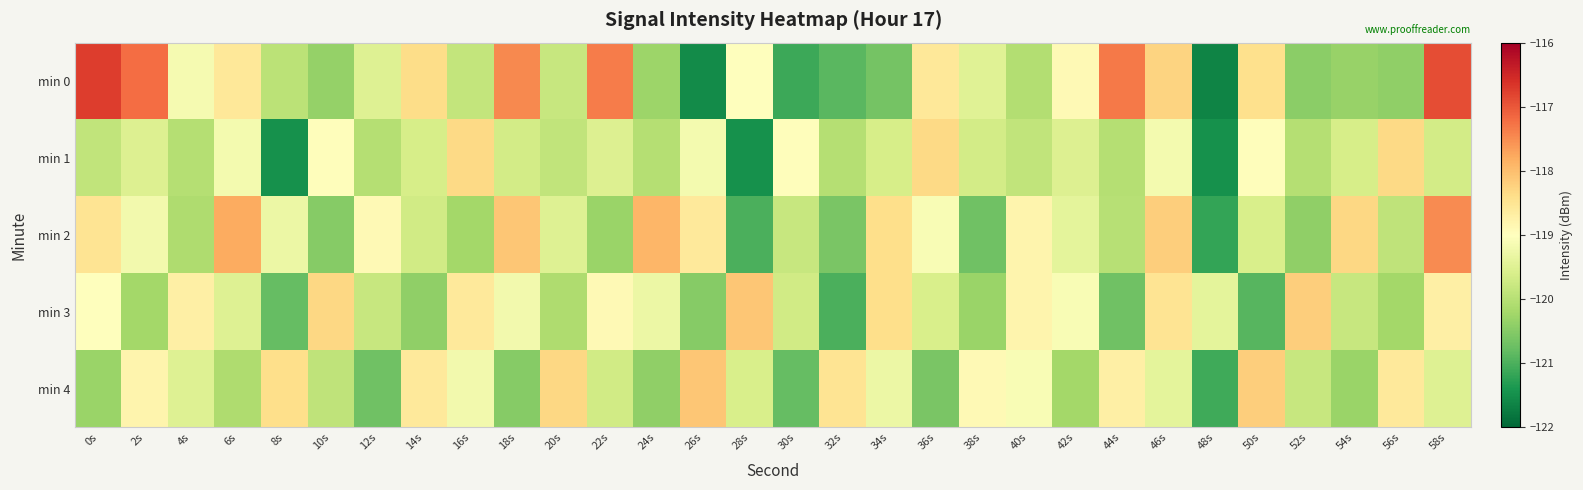

Count the number of categories in the chart.

30